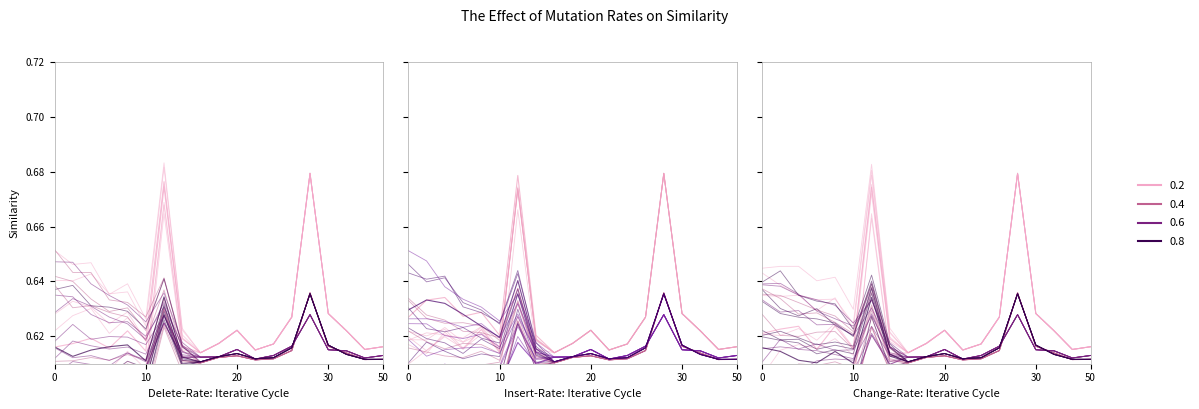

How many lines are shown in the chart?

4